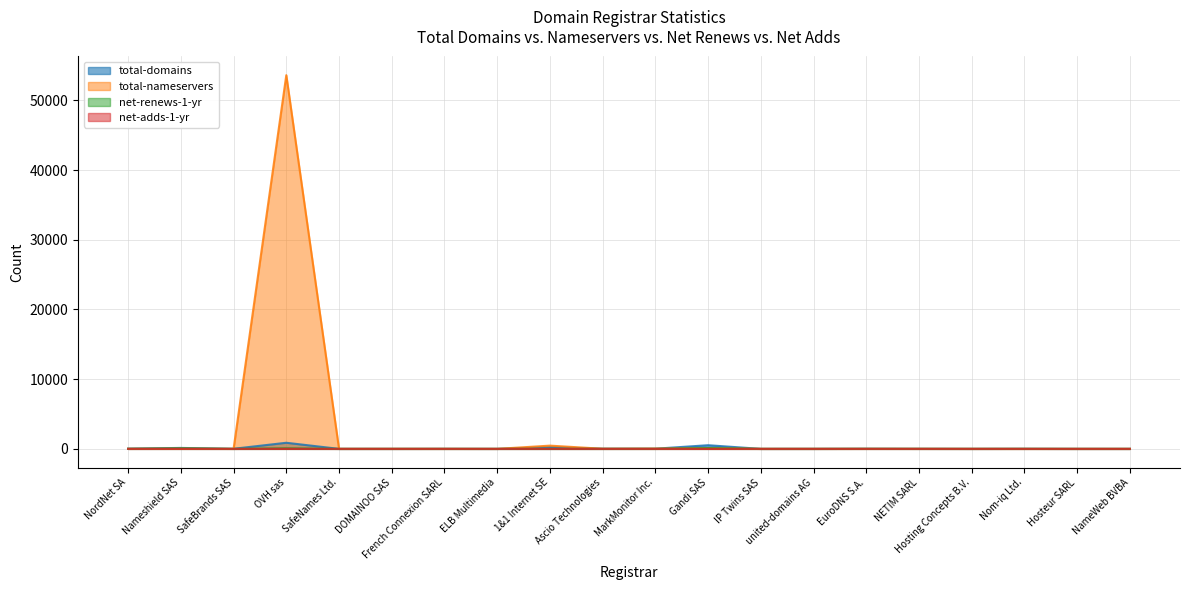

What is the difference between the maximum and minimum values in the total-domains series?

875